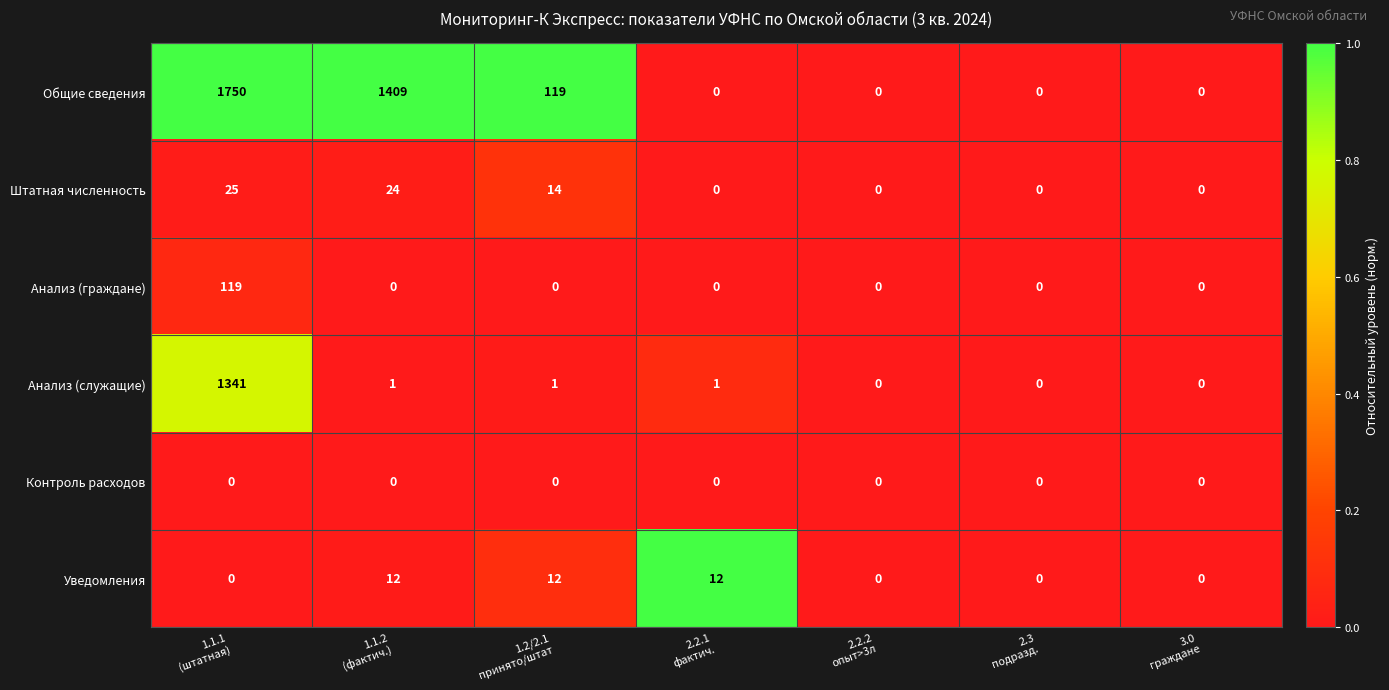

Which series has the largest range (max minus min)?

Общие сведения